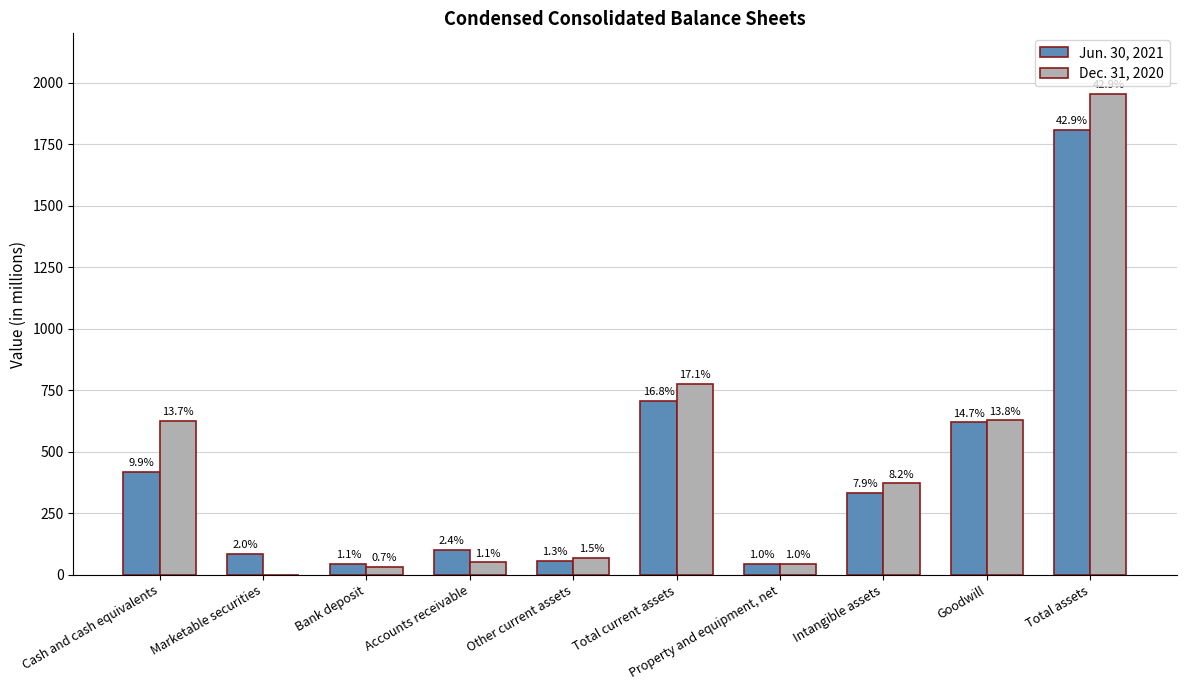

What are all the series names shown in the legend?

Jun. 30, 2021, Dec. 31, 2020